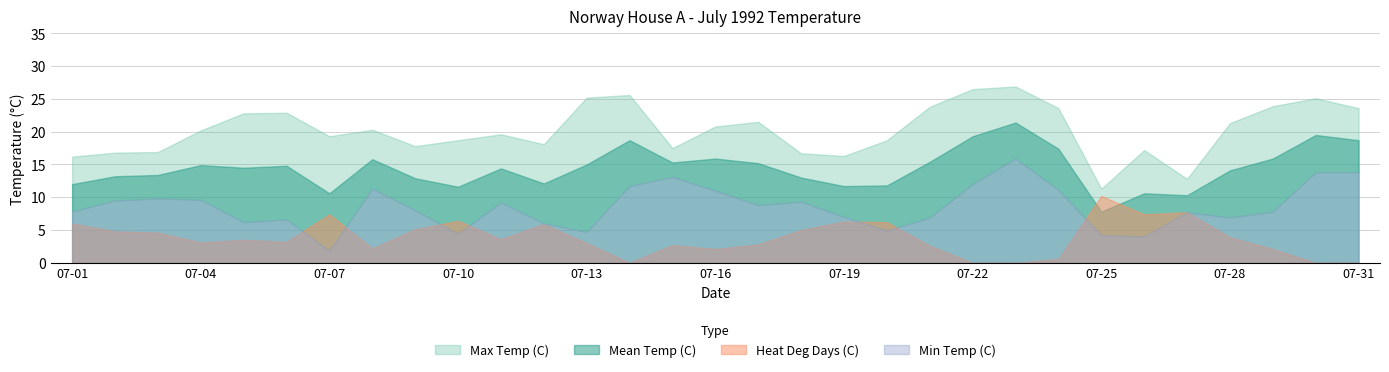

At how many categories does at least one series exceed 26?

2